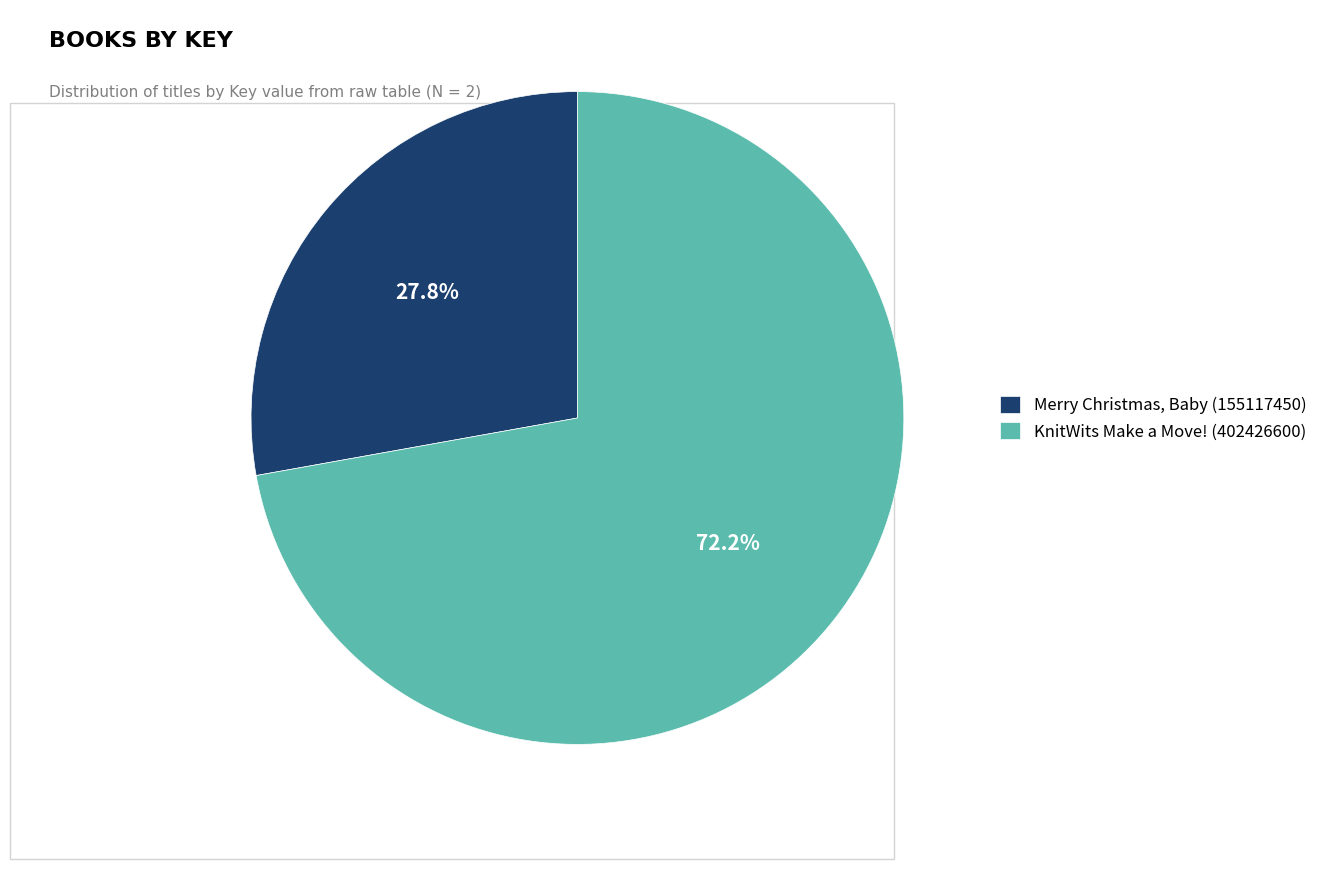

To the nearest percent, what portion does Merry Christmas, Baby (155117450) represent?

28%